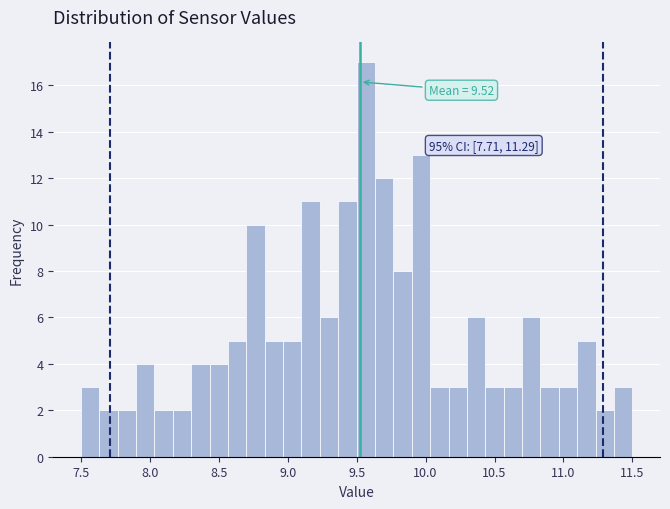

Read against the x-axis, roughly where is the centre of the tallest bar?

9.55